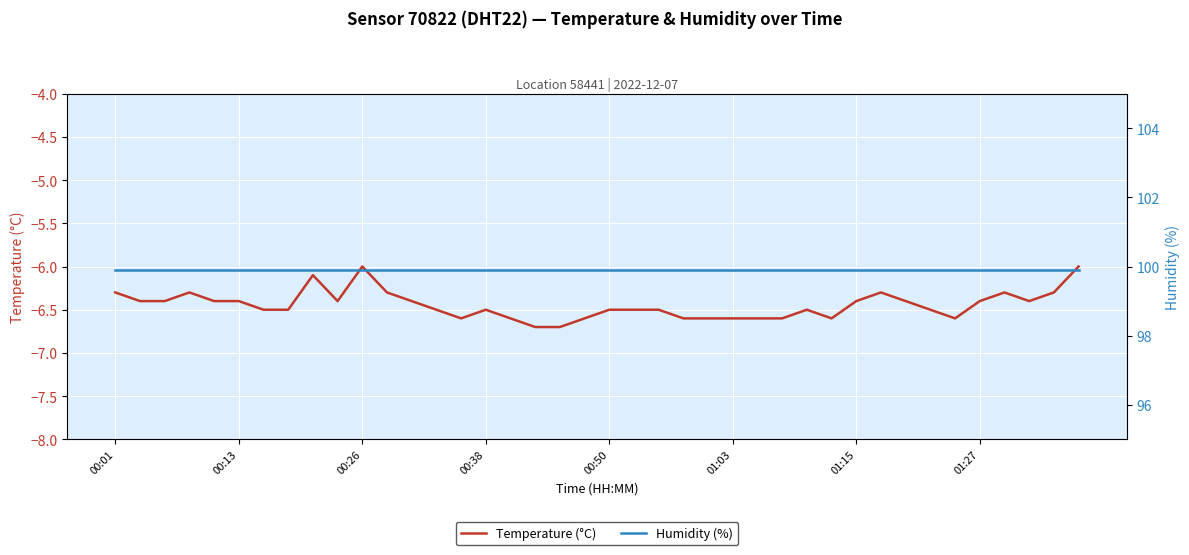

List the series in order of their peak value, lowest first.

Temperature (°C), Humidity (%)